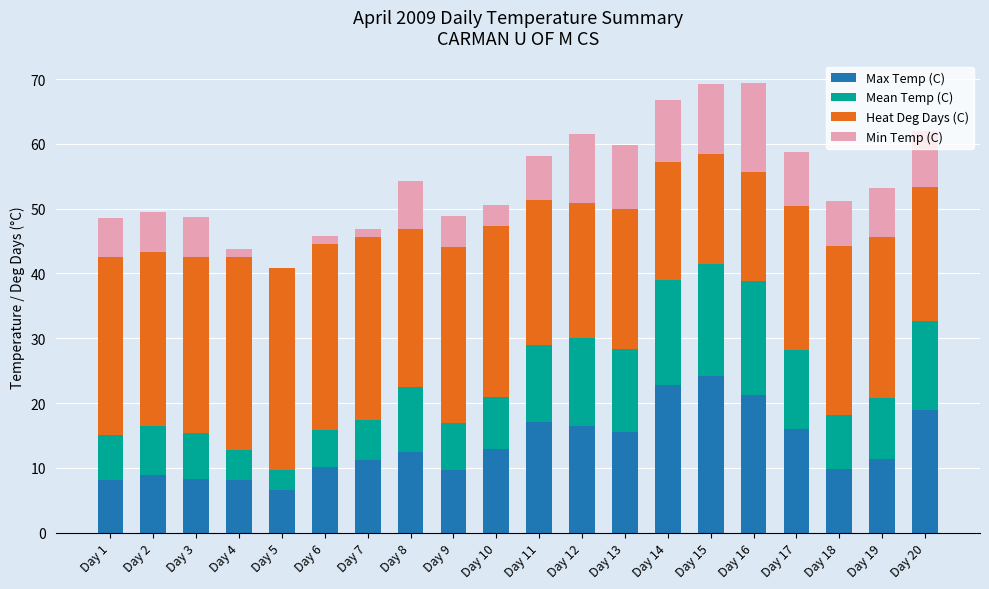

What is the maximum value for Max Temp (C)?

24.1